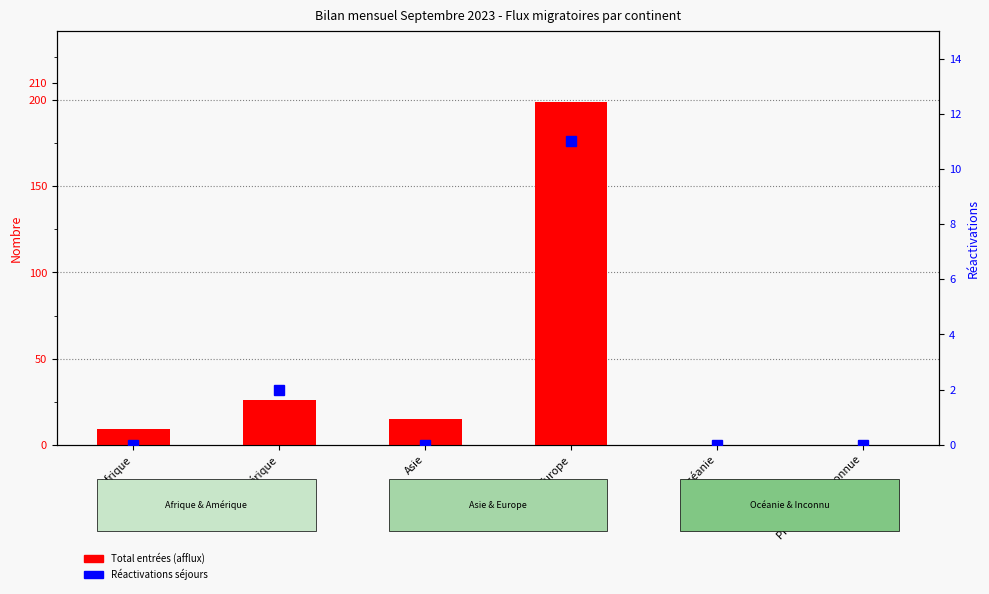

What are all the series names shown in the legend?

Total entrées (afflux), Réactivations séjours